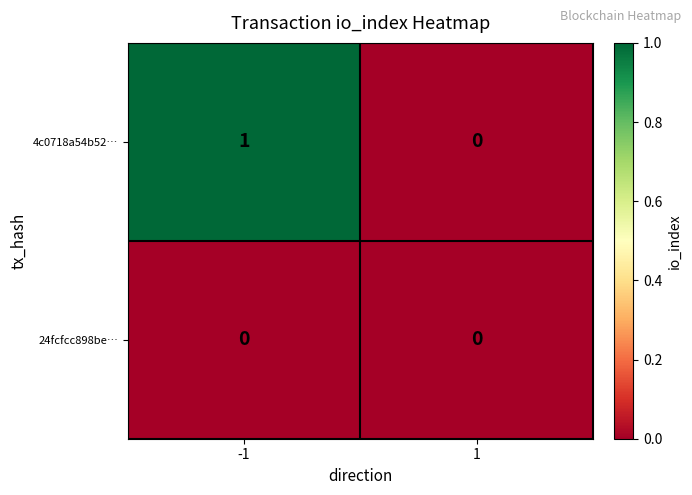

Reading left to right, extract all data points from this chart.

4c0718a54b52…: 1	0
24fcfcc898be…: 0	0